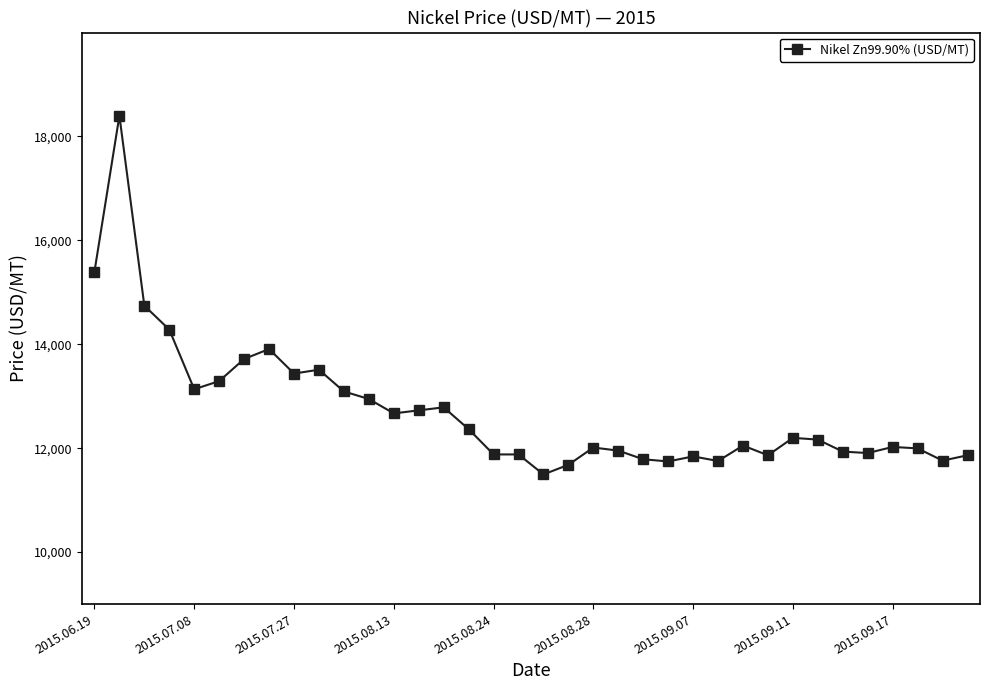

What is the average value?

12728.2